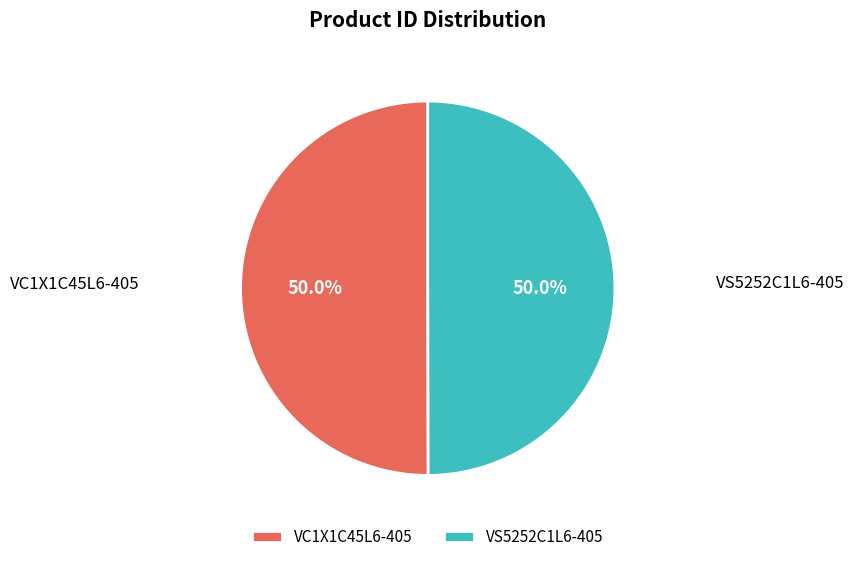

Approximately how many times larger is the value at VS5252C1L6-405 compared to VC1X1C45L6-405?

1.0